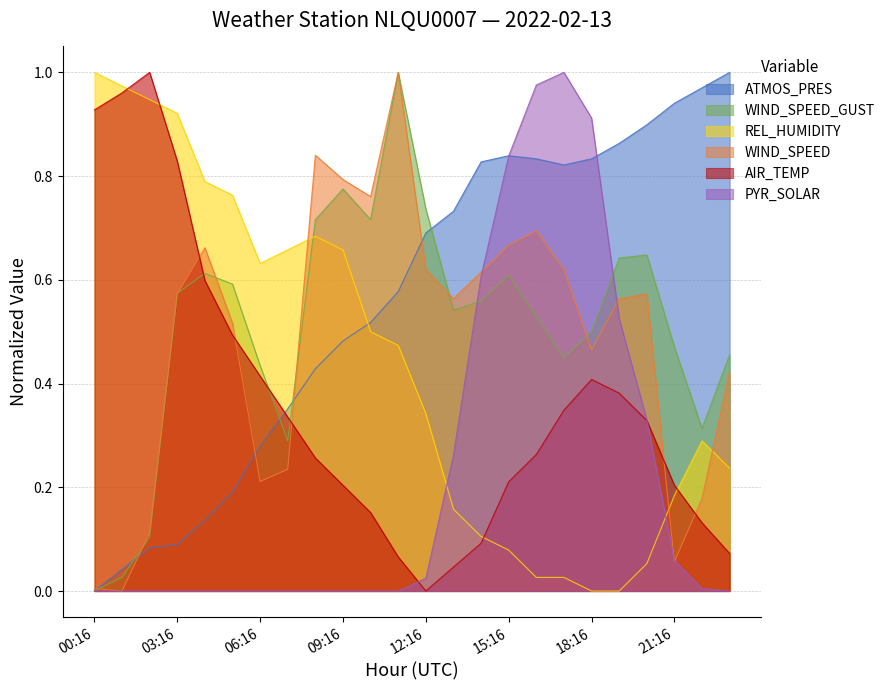

What is the difference between the highest and lowest values at 16:16?

0.9